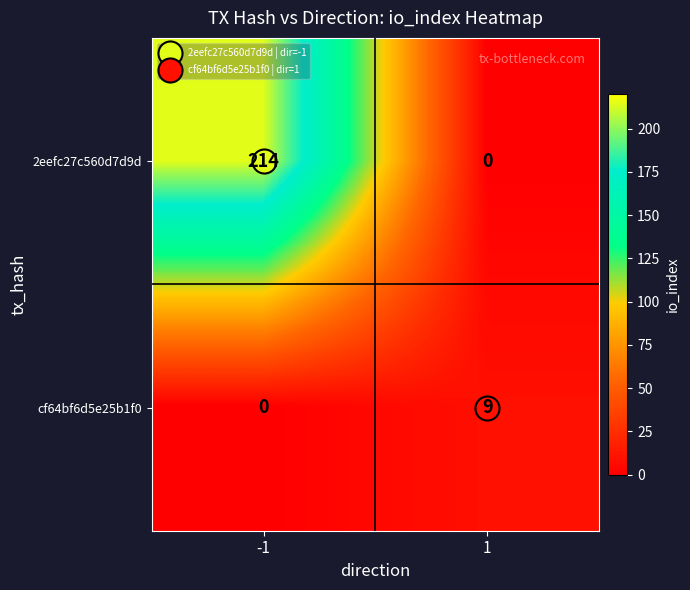

List the series in order of their overall mean, highest first.

2eefc27c560d7d9d, cf64bf6d5e25b1f0